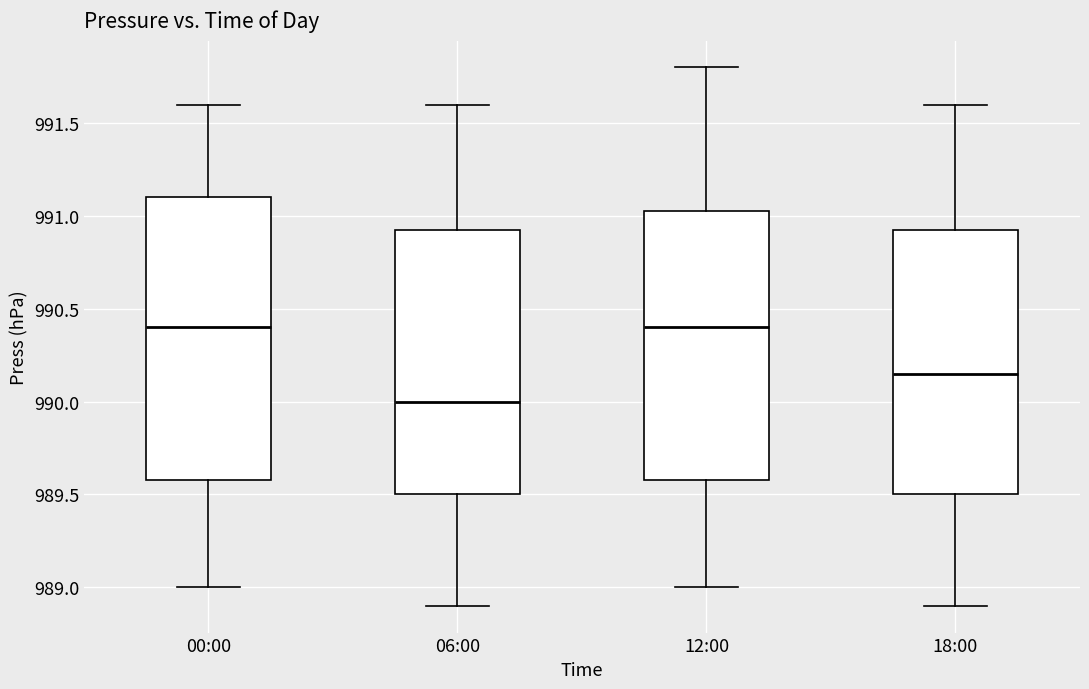

Where does the median line of the box for 00:00 sit on the y-axis? The values are not printed on the chart, so give them approximately, as read against the axis.

990.40